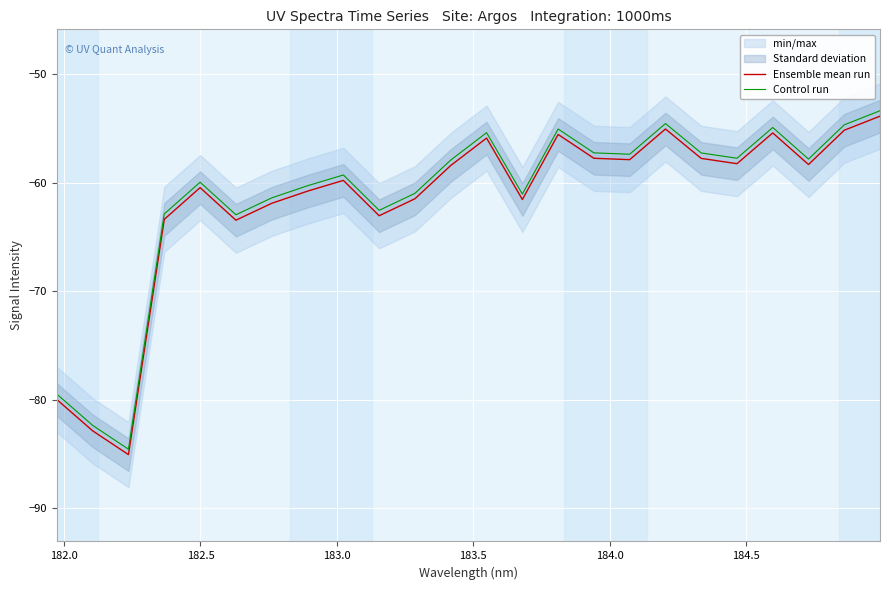

True or false: Control run and Ensemble mean run intersect in this chart.

False